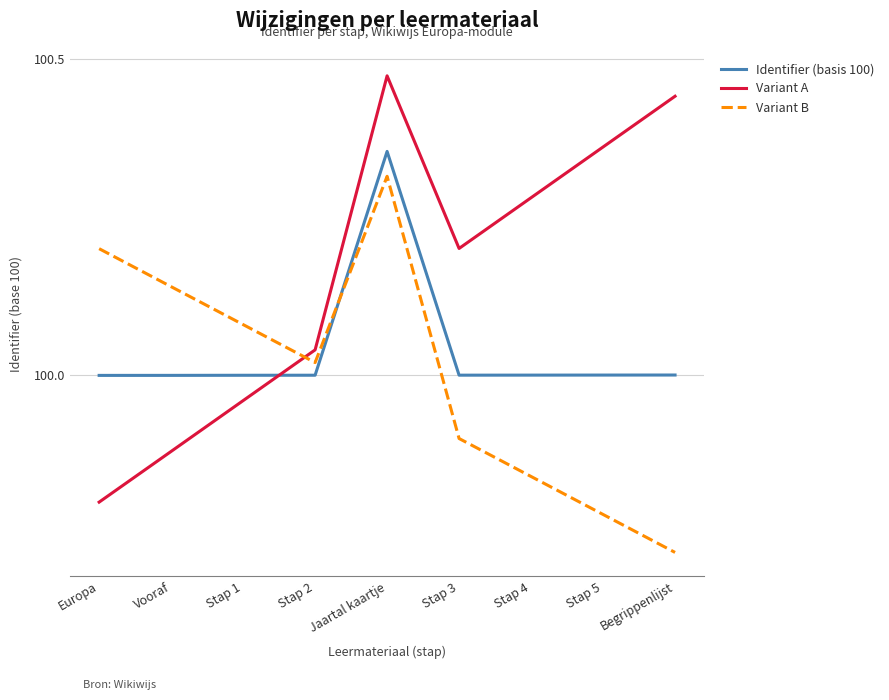

How many intersections are there between Variant B and Variant A?

1